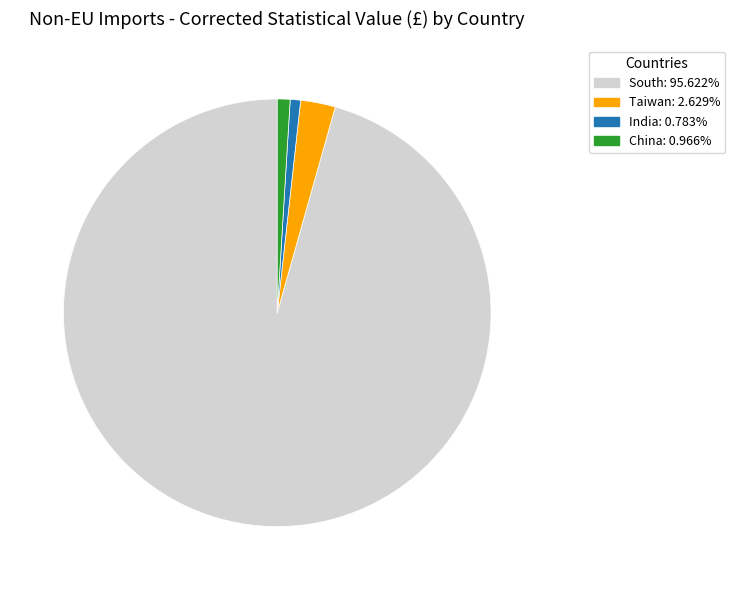

Is there any slice that represents more than half of the pie?

Yes